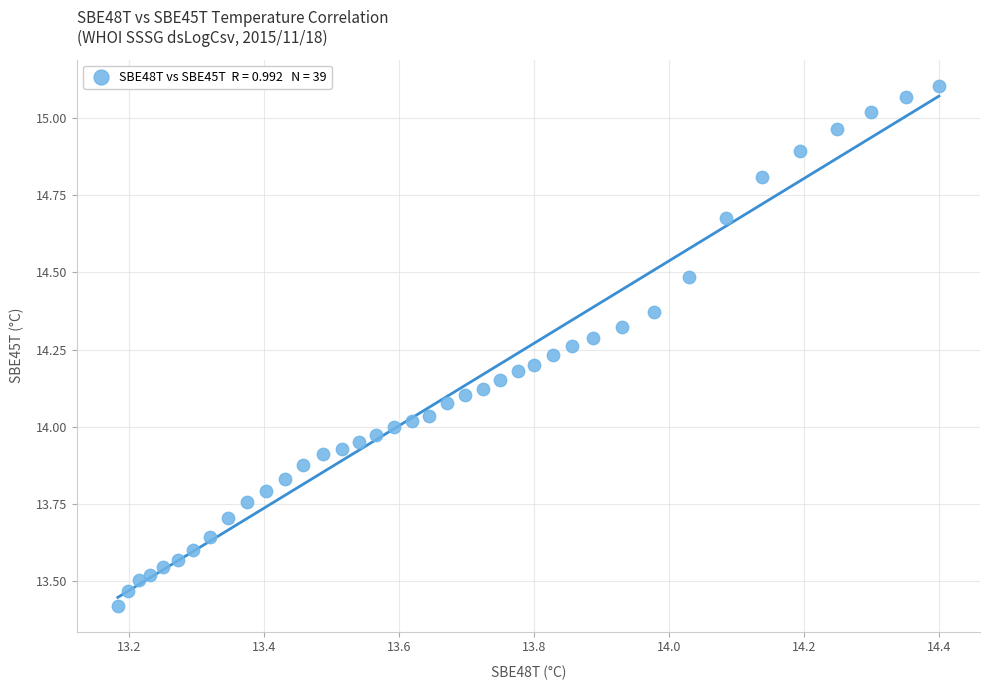

What is the range of X values (max minus min)?

1.2